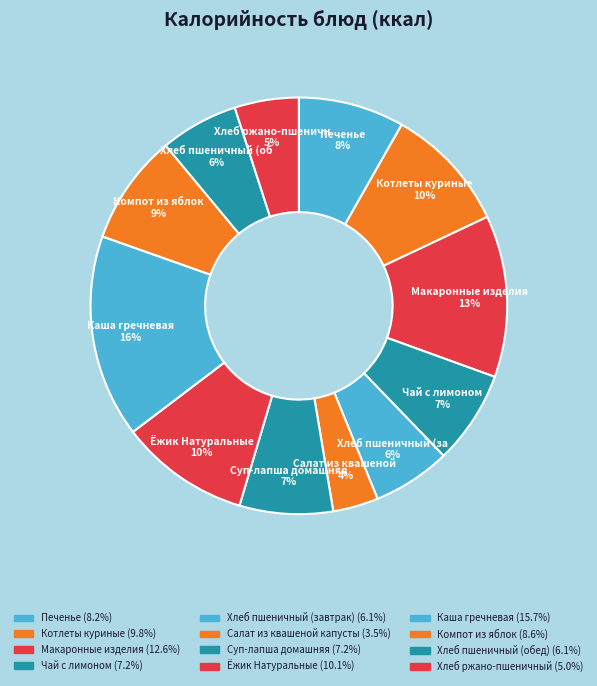

Rank the categories by value from highest to lowest.

Каша гречневая, Макаронные изделия, Ёжик Натуральные, Котлеты куриные, Компот из яблок, Печенье, Чай с лимоном, Суп-лапша домашняя, Хлеб пшеничный (завтрак), Хлеб пшеничный (обед), Хлеб ржано-пшеничный, Салат из квашеной капусты